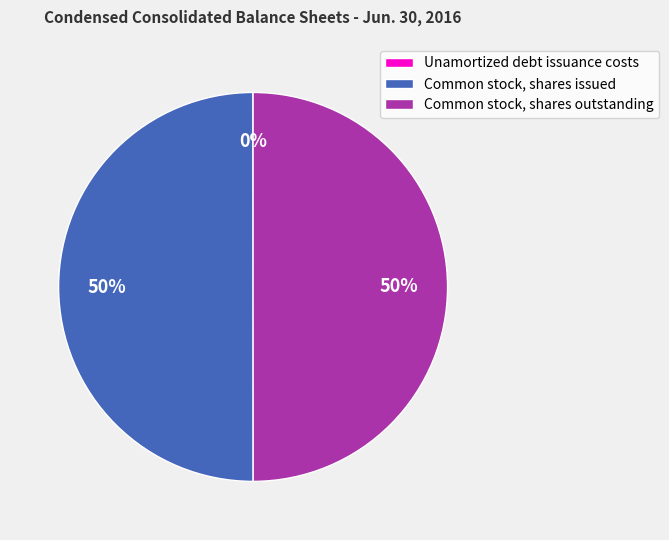

To the nearest percent, what percentage of the pie is Common stock, shares outstanding?

50%